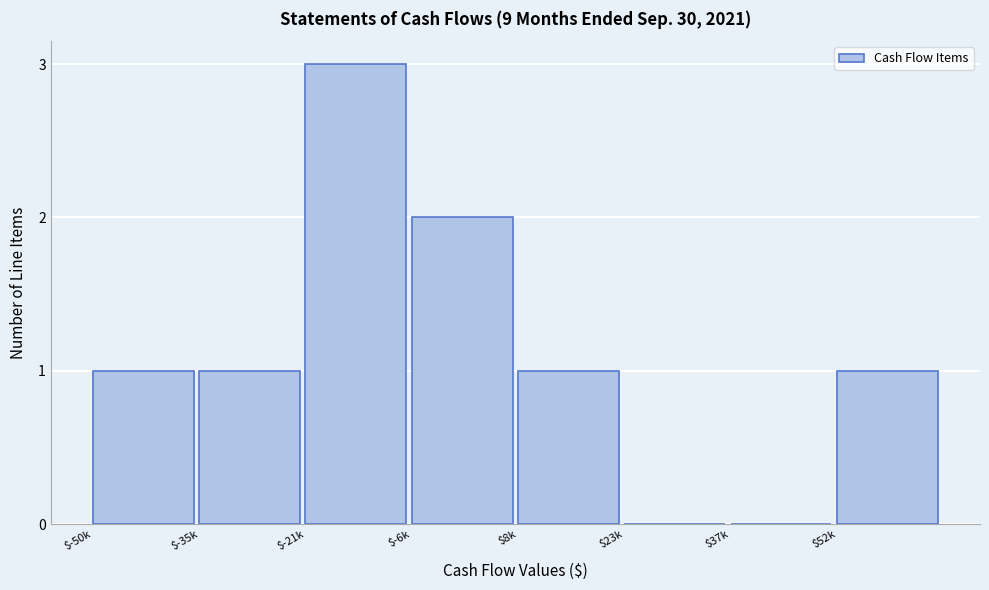

At which category does the chart reach its peak across all series?

$-21k